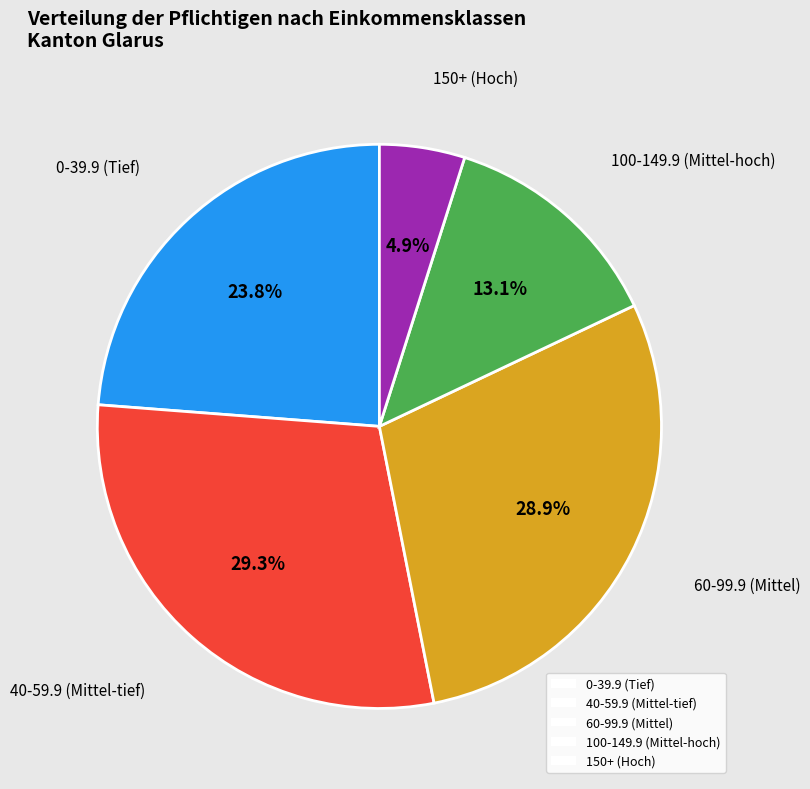

What is the smallest slice in the pie chart?

150+ (Hoch)